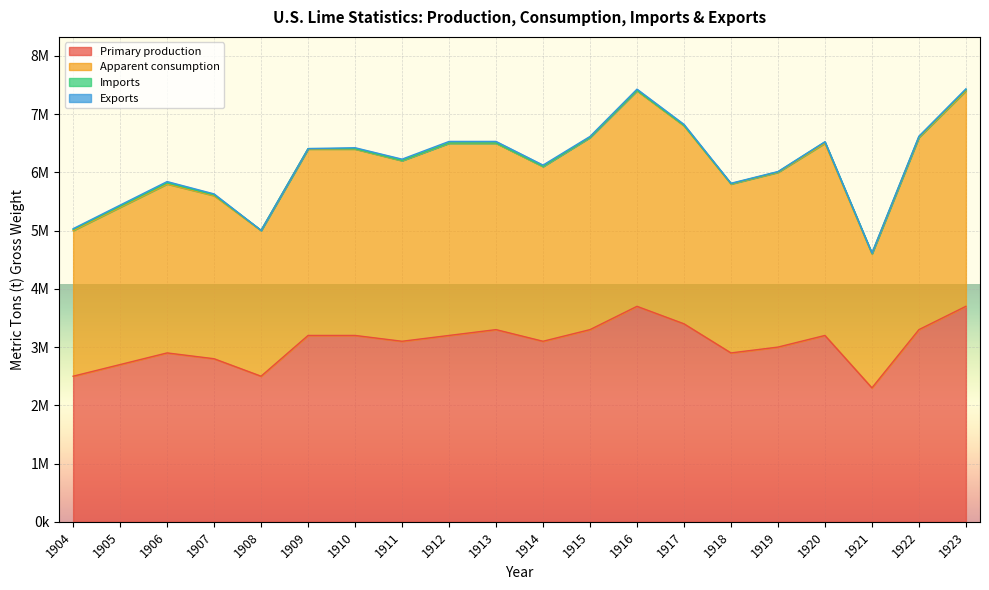

Where is Apparent consumption nearest to the value 6016500?

1919